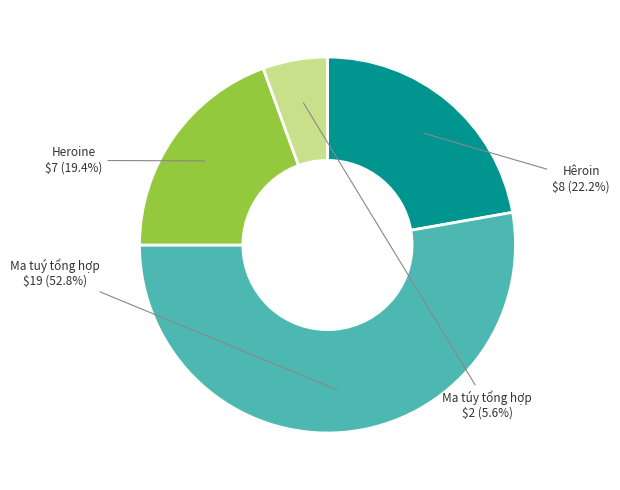

Is there any slice that represents more than half of the pie?

Yes